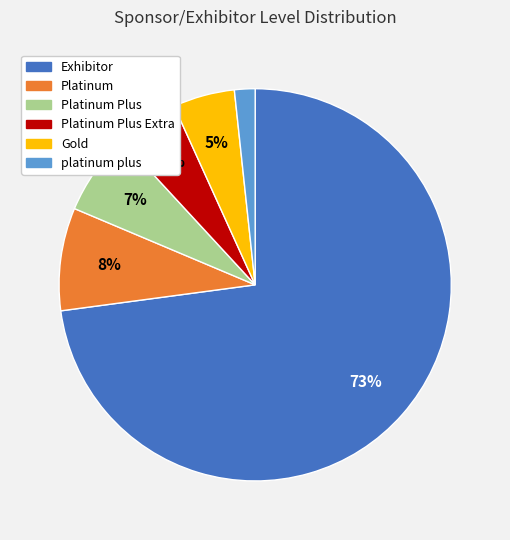

To the nearest percent, what is the difference between the largest and smallest slice percentages?

71%